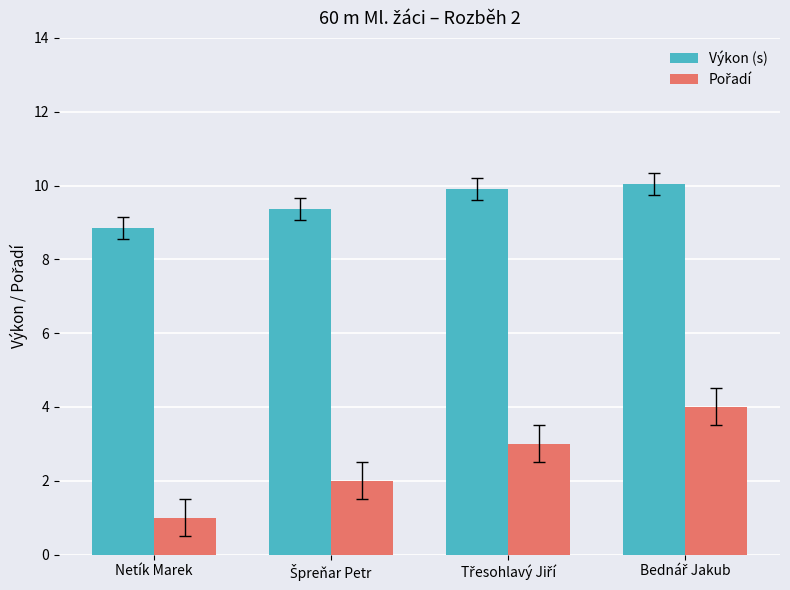

What is the smallest value displayed?

1.0